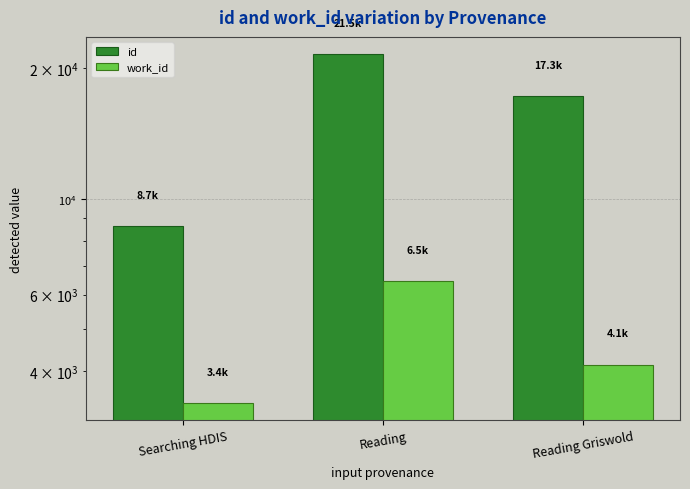

Is the value of work_id at Reading greater than the value of id at Searching HDIS?

No